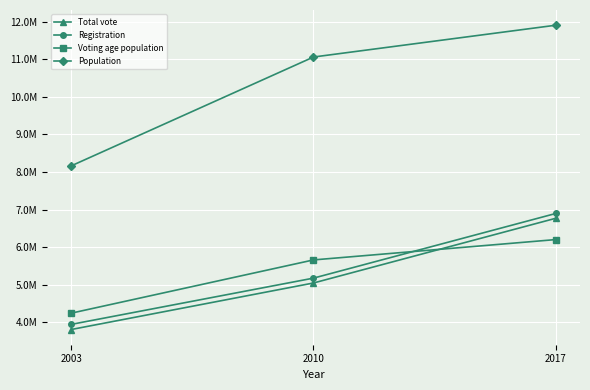

True or false: Voting age population has a value of 9120577 at 2017.

False